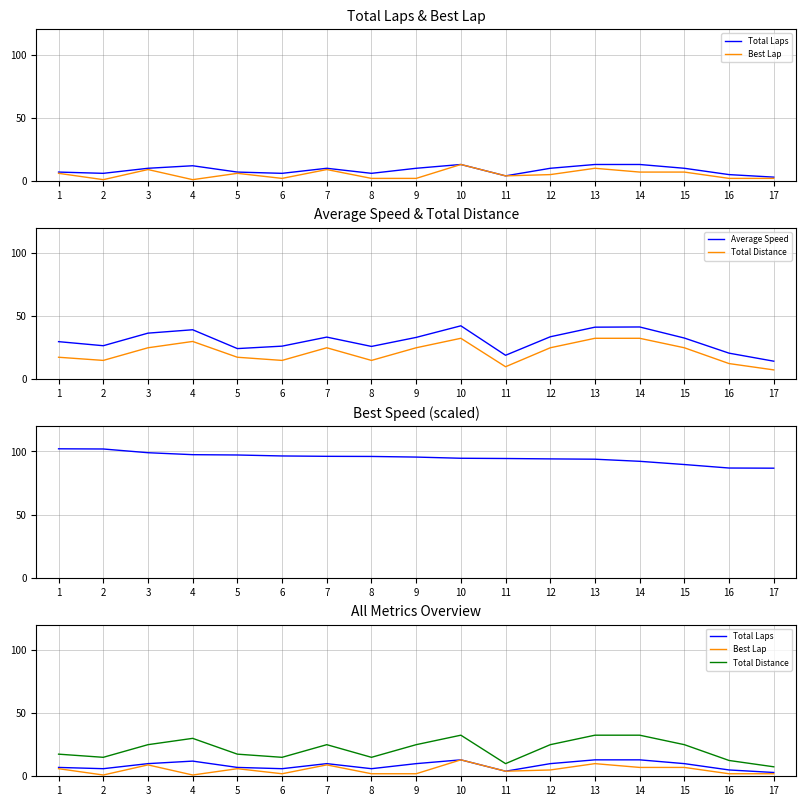

How many data points does each series have?

17